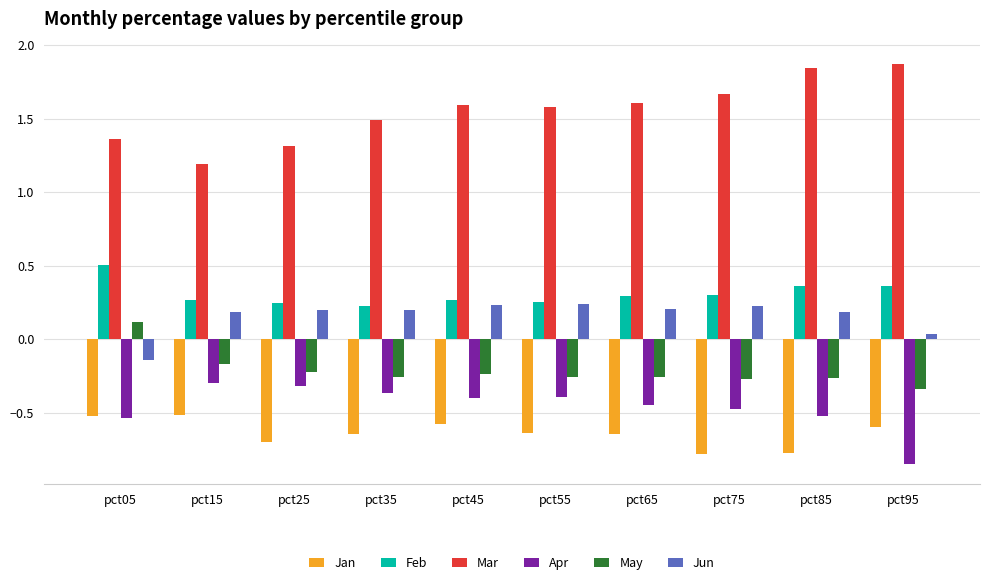

How many data points in May are above 0?

1